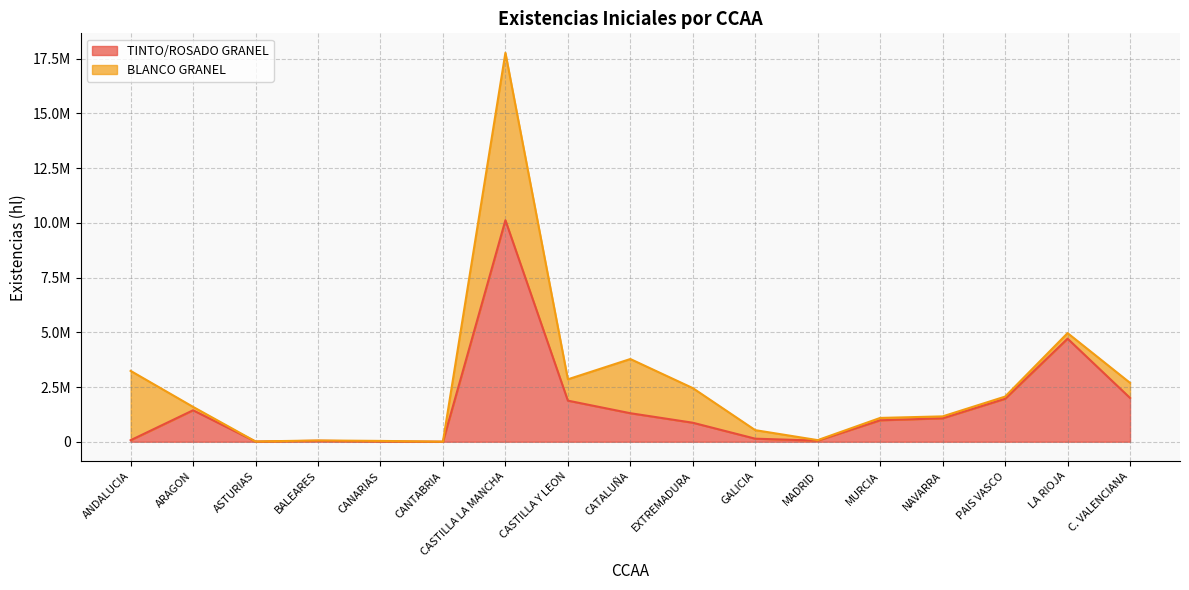

What is the average value?

1568753